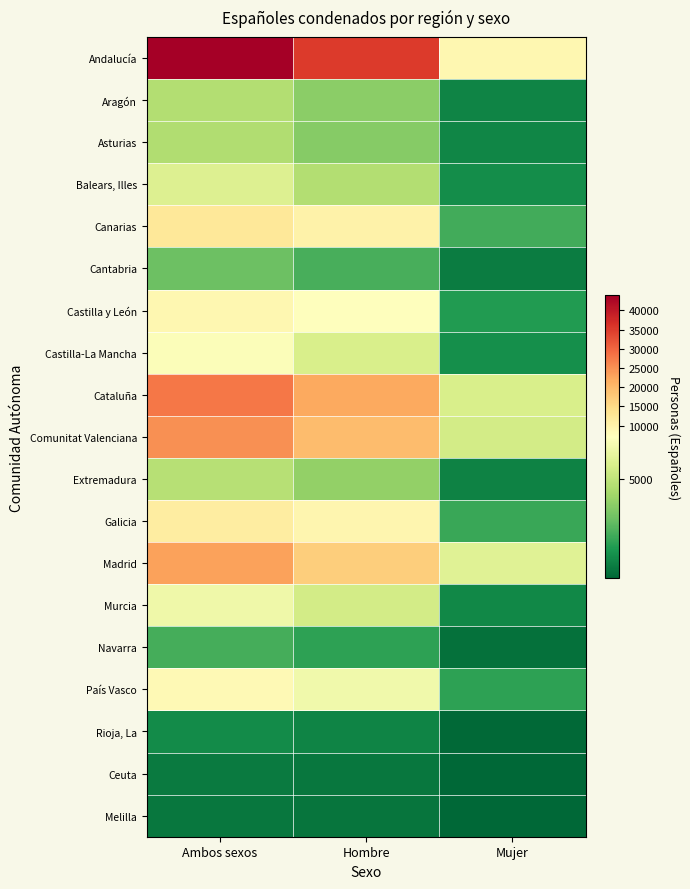

Reading left to right, what are all the values shown in this chart?

Andalucía: Ambos sexos=43927	Hombre=35019	Mujer=8908
Aragón: Ambos sexos=4690	Hombre=3734	Mujer=956
Asturias: Ambos sexos=4613	Hombre=3607	Mujer=1006
Balears, Illes: Ambos sexos=5894	Hombre=4670	Mujer=1224
Canarias: Ambos sexos=12456	Hombre=10182	Mujer=2274
Cantabria: Ambos sexos=3070	Hombre=2352	Mujer=718
Castilla y León: Ambos sexos=8865	Hombre=7194	Mujer=1671
Castilla-La Mancha: Ambos sexos=6969	Hombre=5713	Mujer=1256
Cataluña: Ambos sexos=28030	Hombre=22313	Mujer=5717
Comunitat Valenciana: Ambos sexos=25203	Hombre=19657	Mujer=5546
Extremadura: Ambos sexos=4778	Hombre=3885	Mujer=893
Galicia: Ambos sexos=11306	Hombre=9197	Mujer=2109
Madrid: Ambos sexos=23067	Hombre=17064	Mujer=6003
Murcia: Ambos sexos=6550	Hombre=5521	Mujer=1029
Navarra: Ambos sexos=2292	Hombre=1879	Mujer=413
País Vasco: Ambos sexos=8473	Hombre=6575	Mujer=1898
Rioja, La: Ambos sexos=1162	Hombre=960	Mujer=202
Ceuta: Ambos sexos=689	Hombre=565	Mujer=124
Melilla: Ambos sexos=572	Hombre=479	Mujer=93